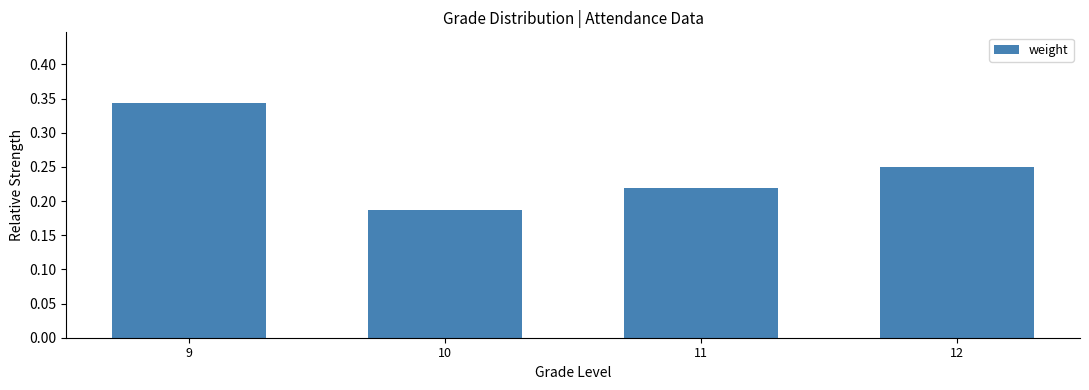

Which category has the highest value across all series?

9